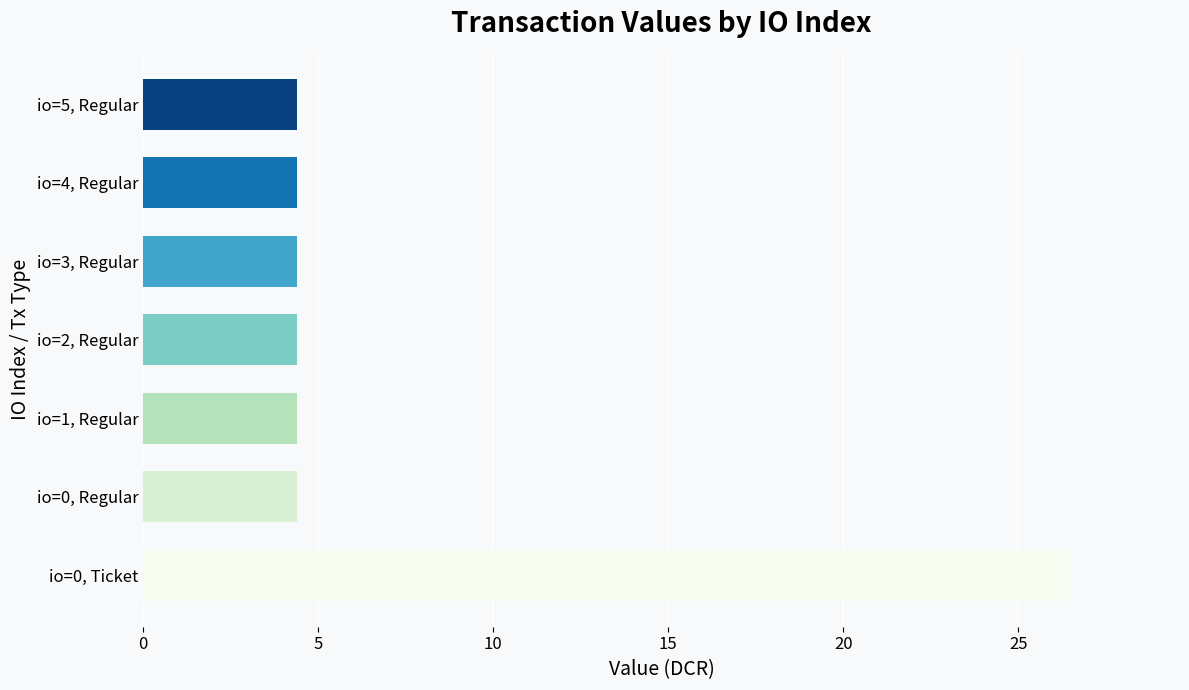

What is the difference between the maximum and minimum values?

22.0